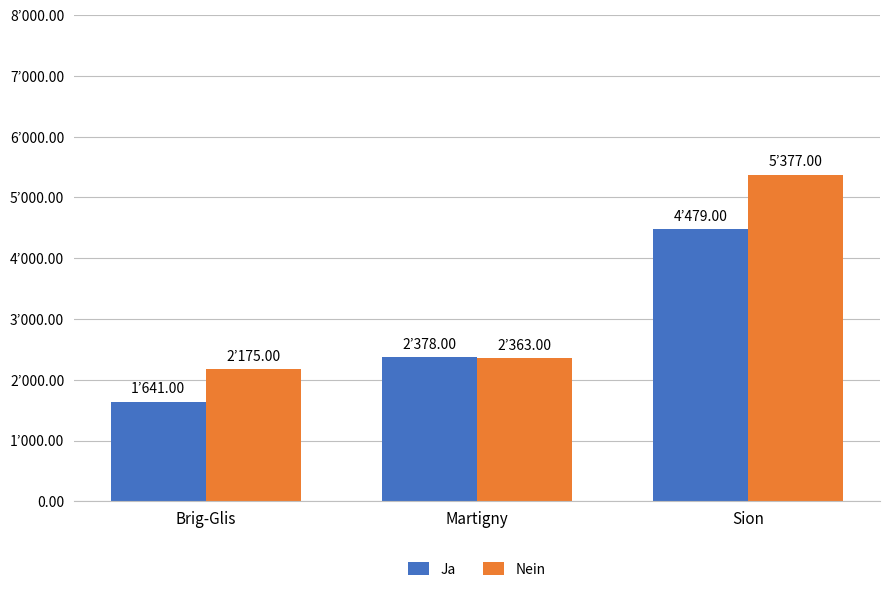

What is the minimum value for Ja?

1641